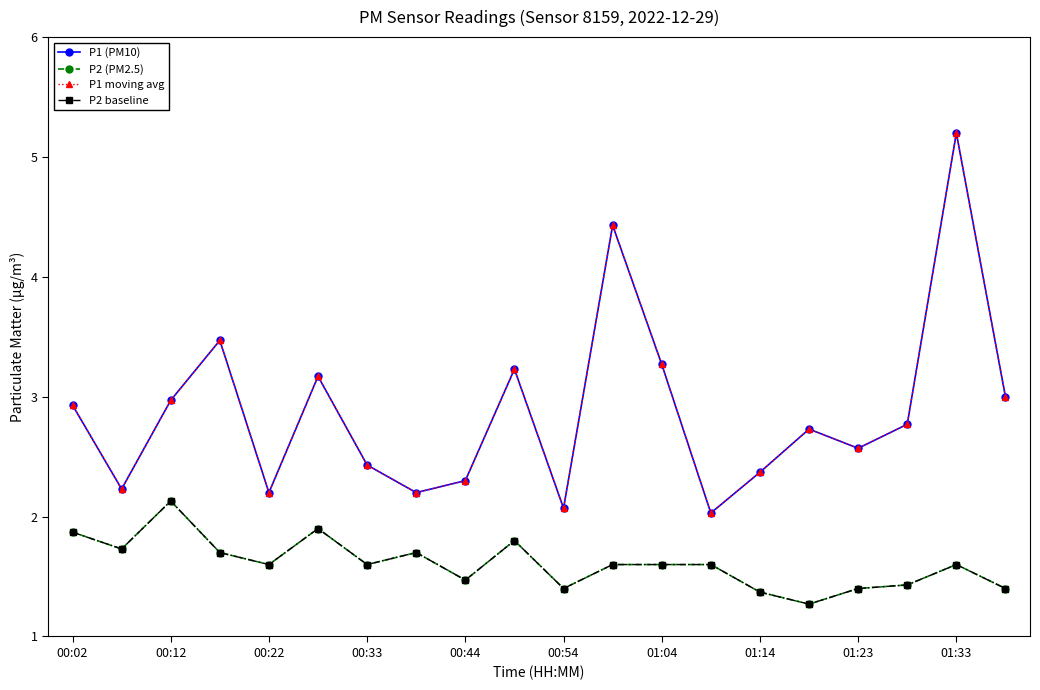

Is this an area chart (filled region under the line)?

No